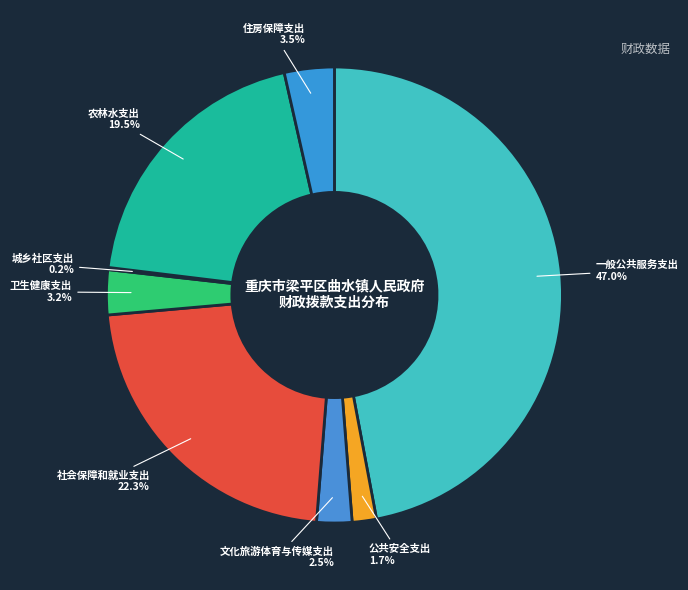

Which category has the biggest portion of the pie?

一般公共服务支出